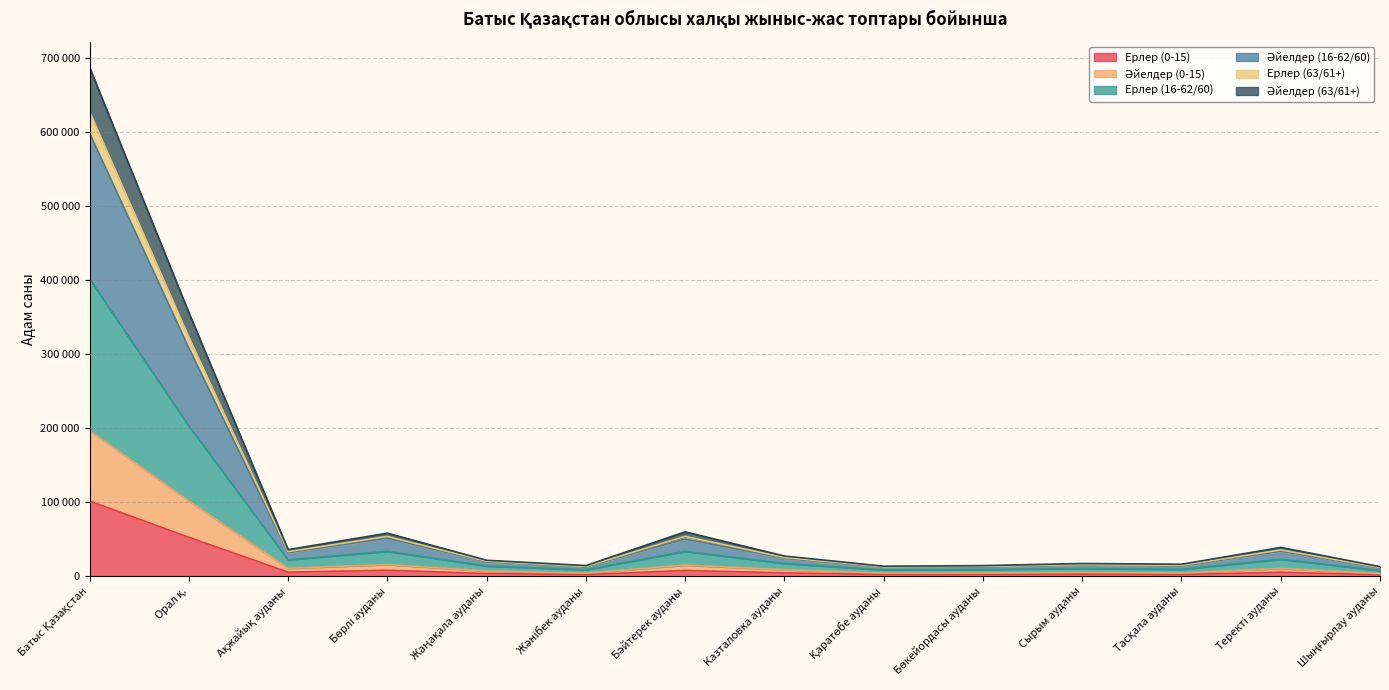

True or false: Әйелдер (63/61+) and Әйелдер (0-15) intersect in this chart.

False